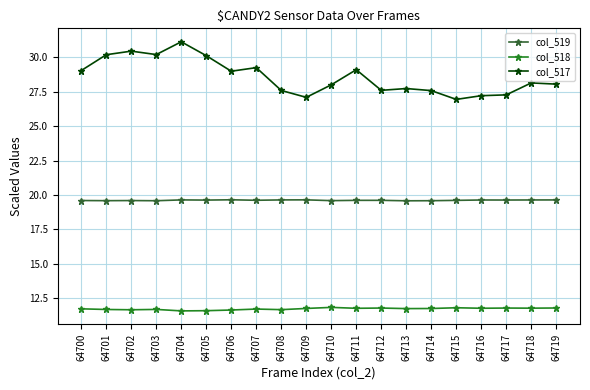

What is the sum of all col_518 values?

234.3